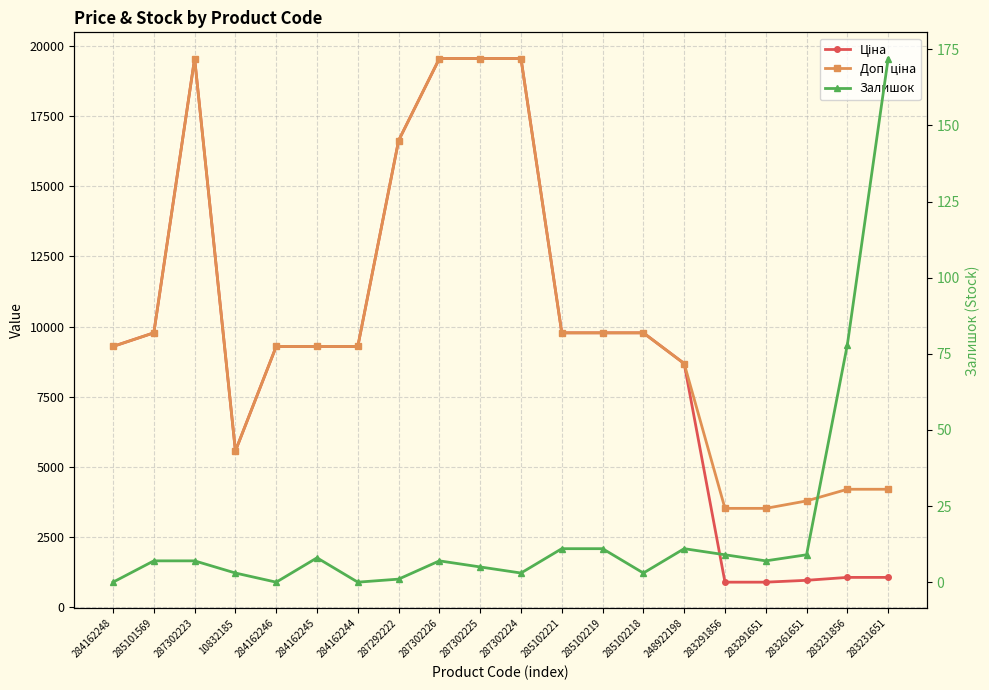

What is the total value across all series at 283291856?

4398.9